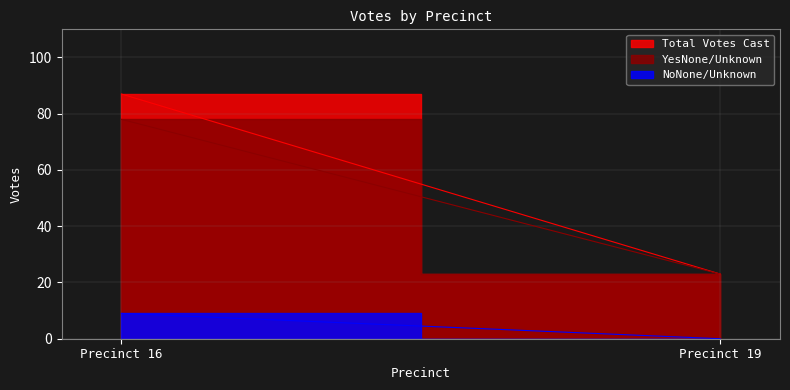

Which series has the widest spread of values?

Total Votes Cast